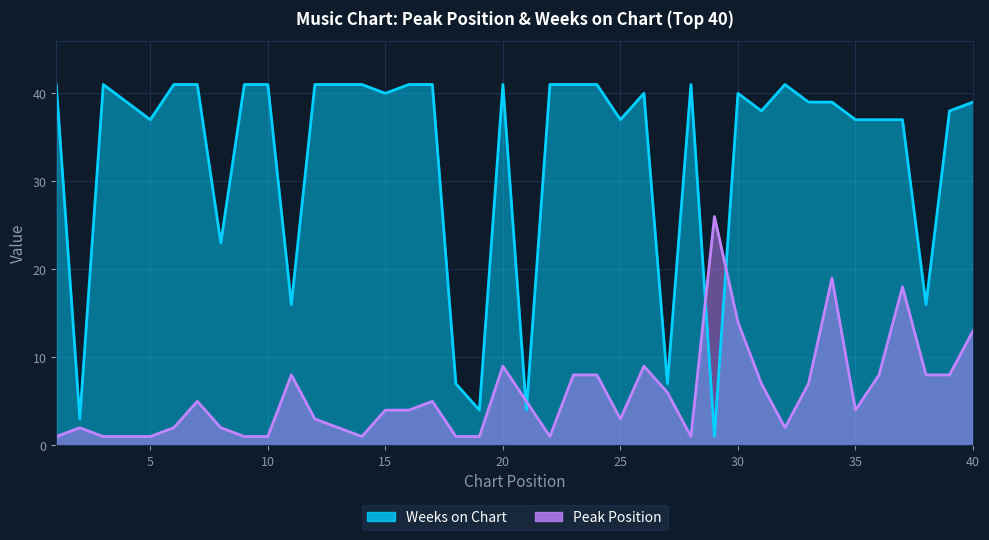

Reading right to left, extract all data points from this chart.

Peak Position: 13	8	8	18	8	4	19	7	2	7	14	26	1	6	9	3	8	8	1	5	9	1	1	5	4	4	1	2	3	8	1	1	2	5	2	1	1	1	2	1
Weeks on Chart: 39	38	16	37	37	37	39	39	41	38	40	1	41	7	40	37	41	41	41	4	41	4	7	41	41	40	41	41	41	16	41	41	23	41	41	37	39	41	3	41